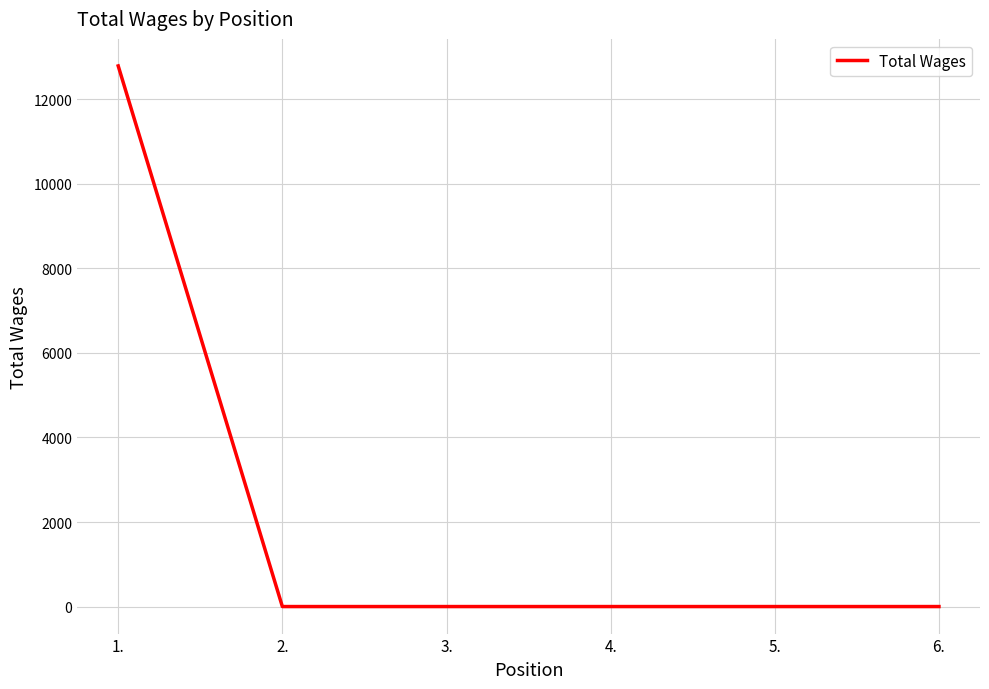

What is the sum of all values?

12790